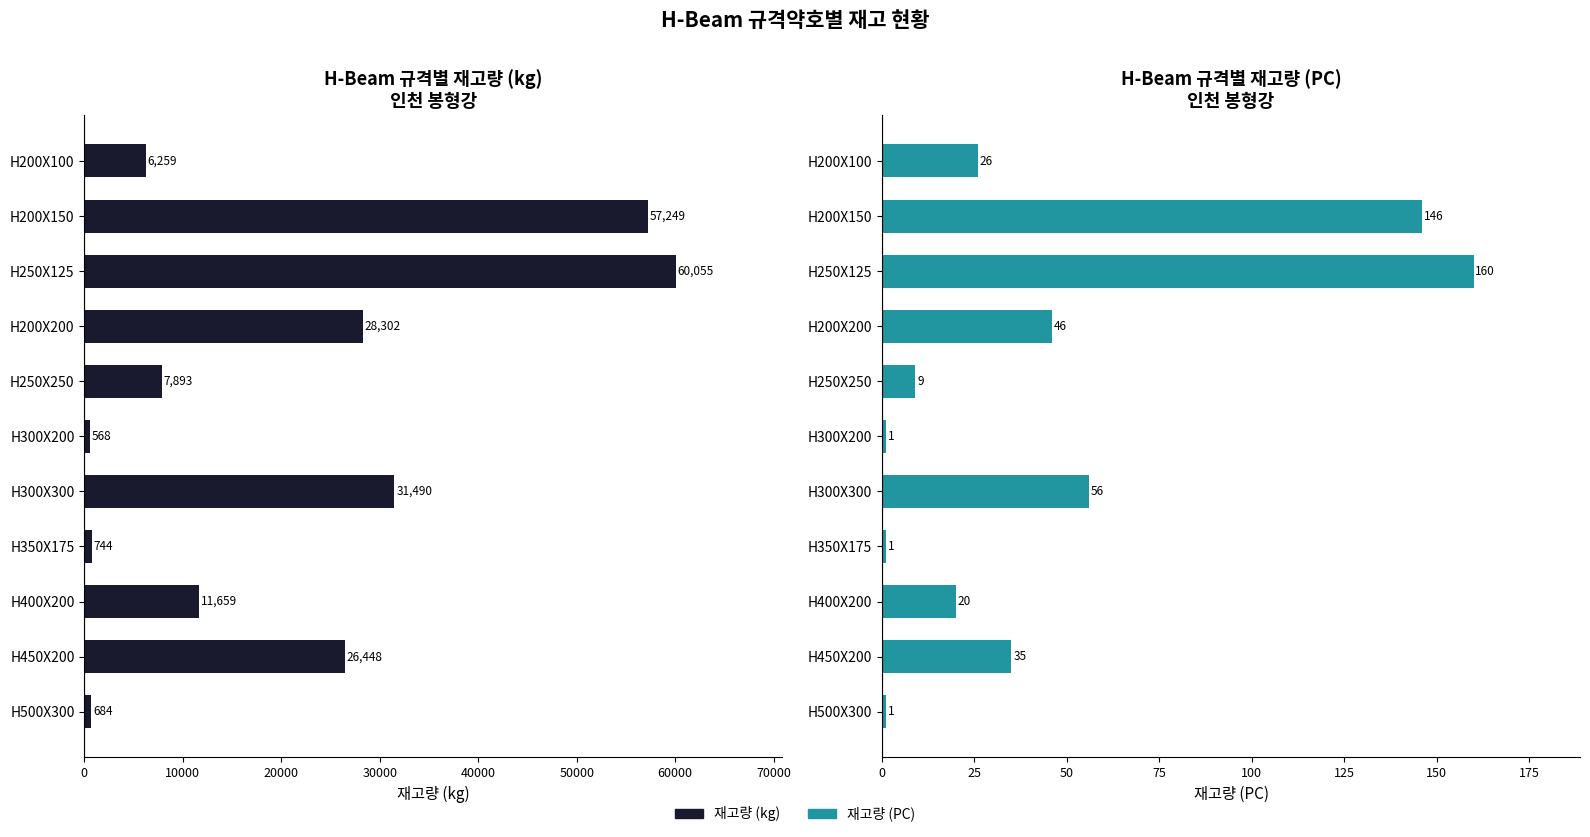

What is the average value of the 재고량(PC) series?

46